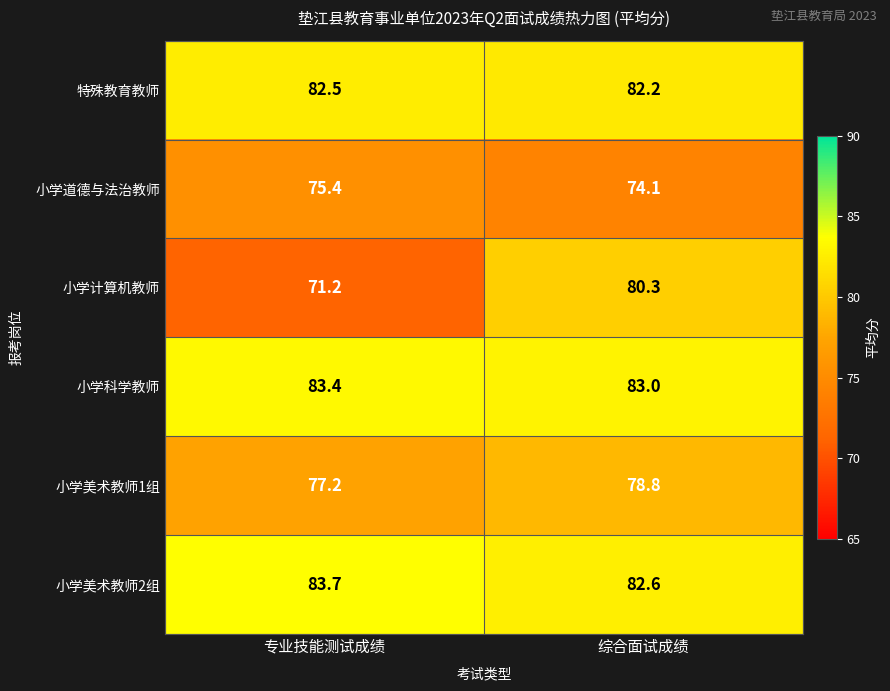

Where is 小学美术教师2组 nearest to the value 83?

综合面试成绩